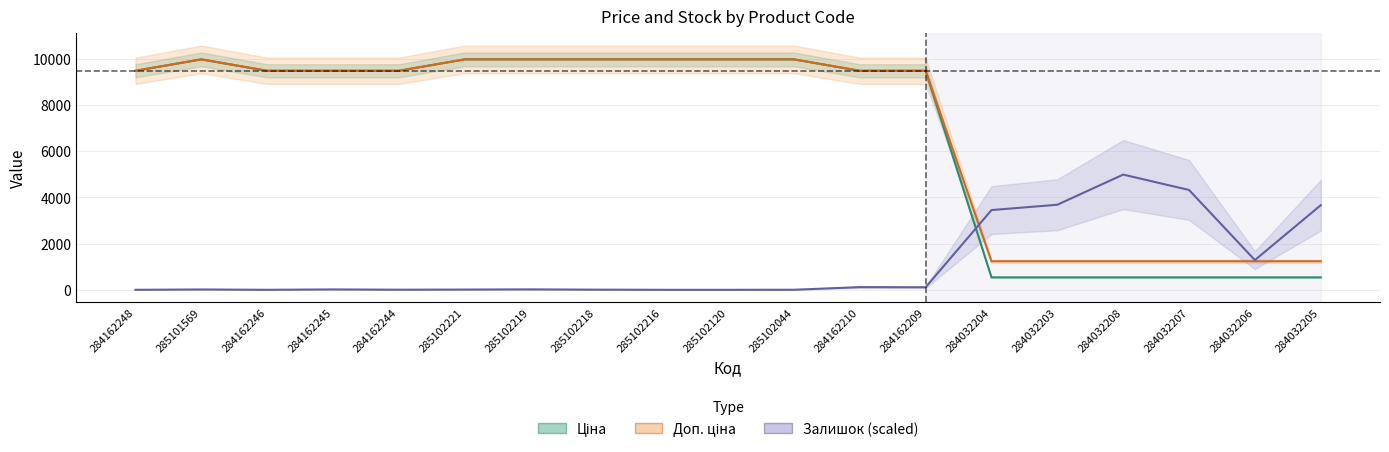

Is the value of Залишок at 285101569 greater than the value of Доп. ціна at 284162245?

No